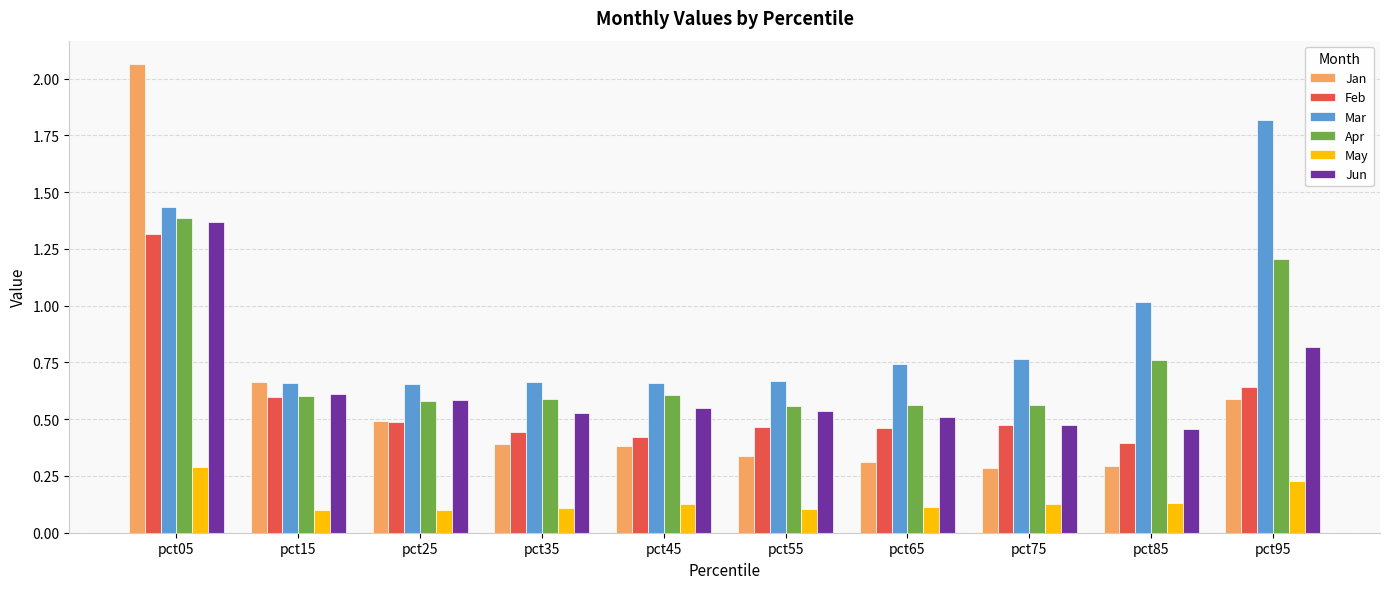

The Feb series shows 1.8 at pct05. True or false?

False